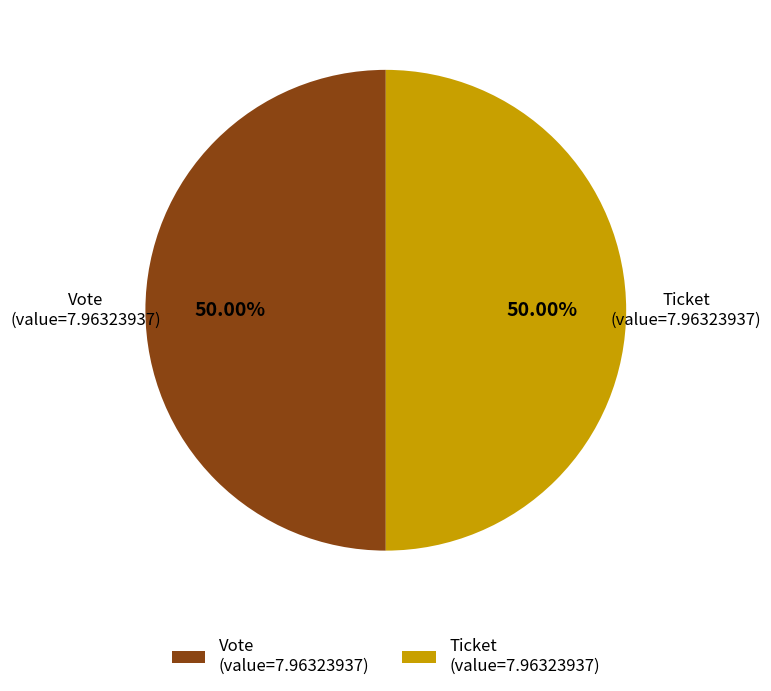

What is the ratio of the value at Ticket (value=7.96323937) to the value at Vote (value=7.96323937)?

1.0